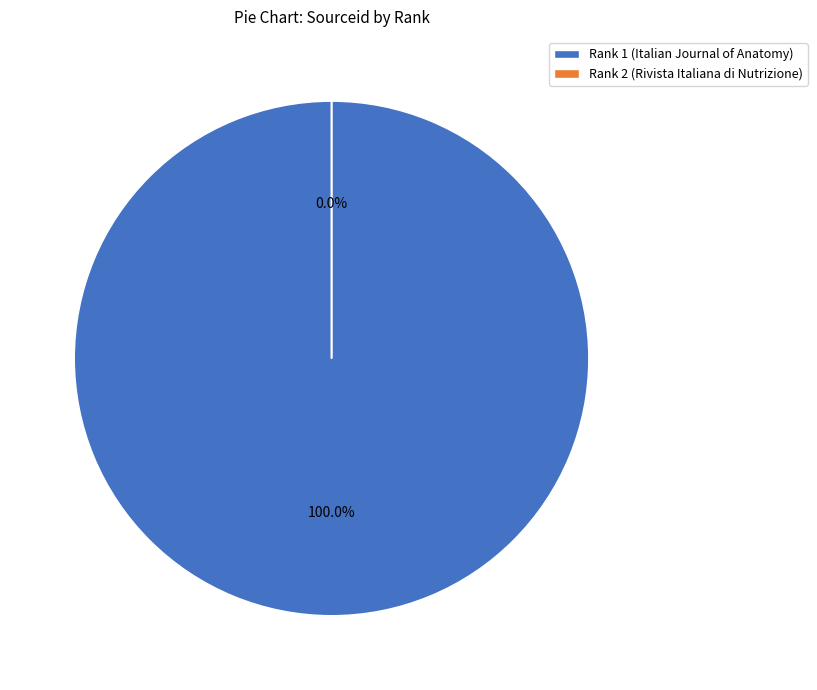

Which category accounts for the majority?

Rank 1 (Italian Journal of Anatomy)